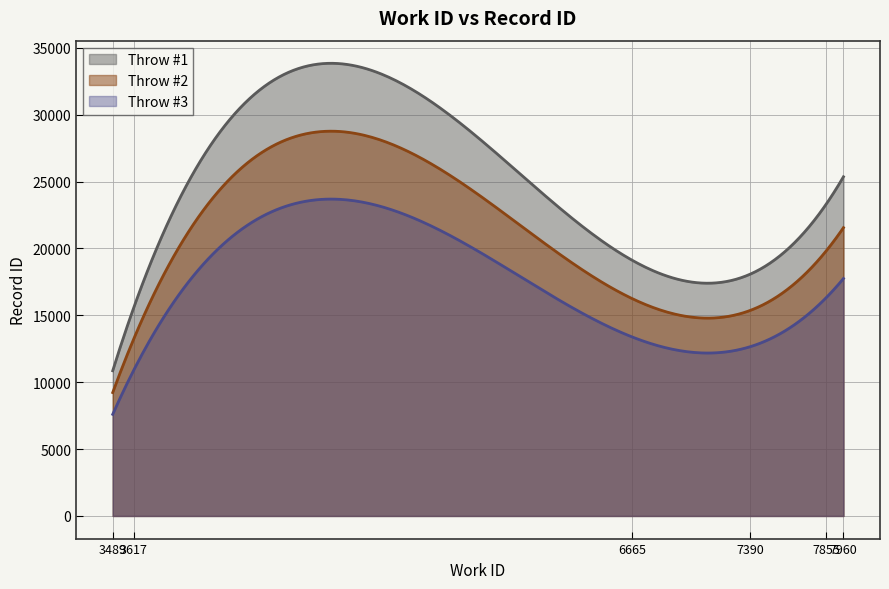

What is the smallest value displayed?

7598.7